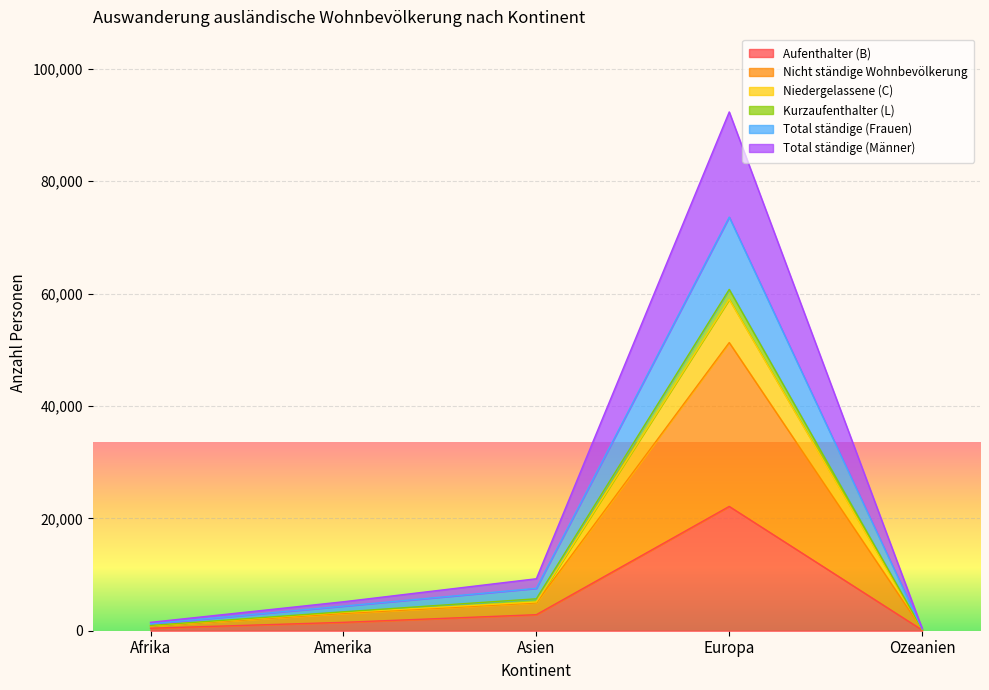

What is the highest value of the Aufenthalter (B) series?

22120